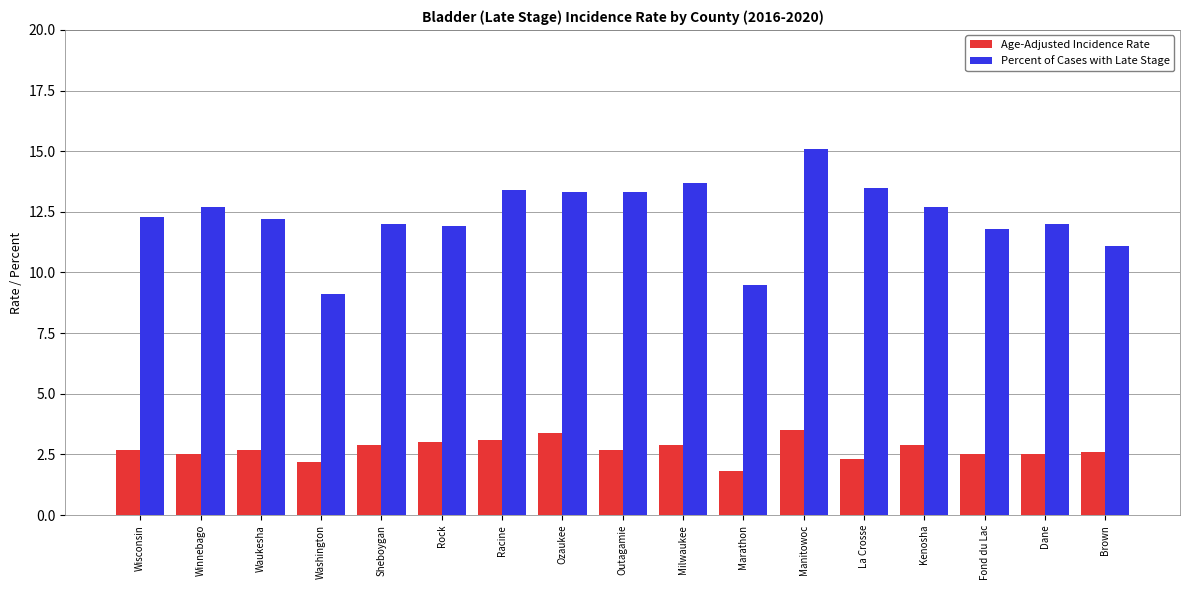

The Percent of Cases with Late Stage series shows 13.4 at Racine. True or false?

True